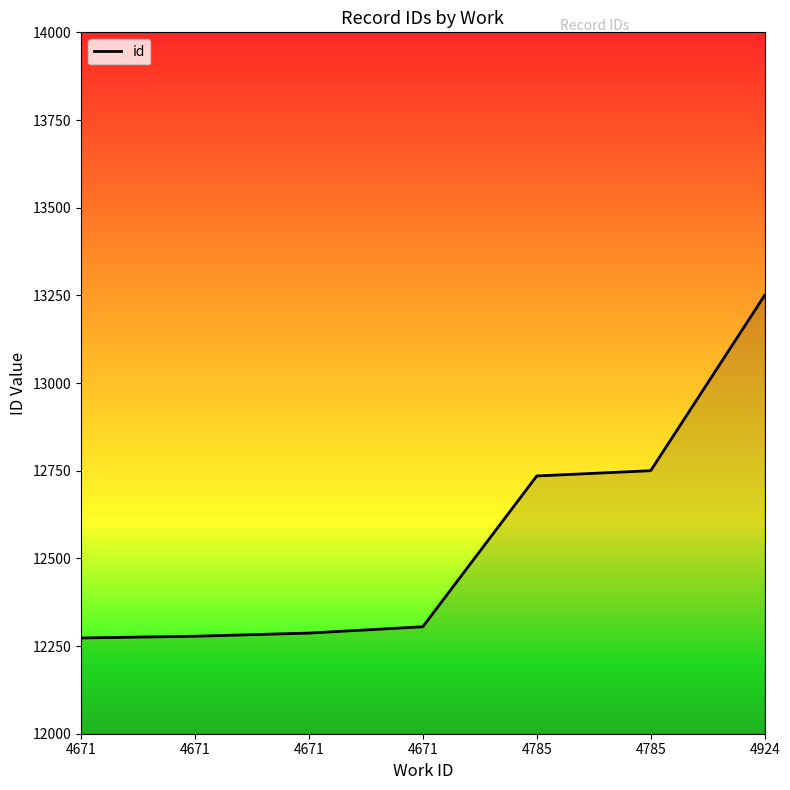

How many lines are shown in the chart?

1